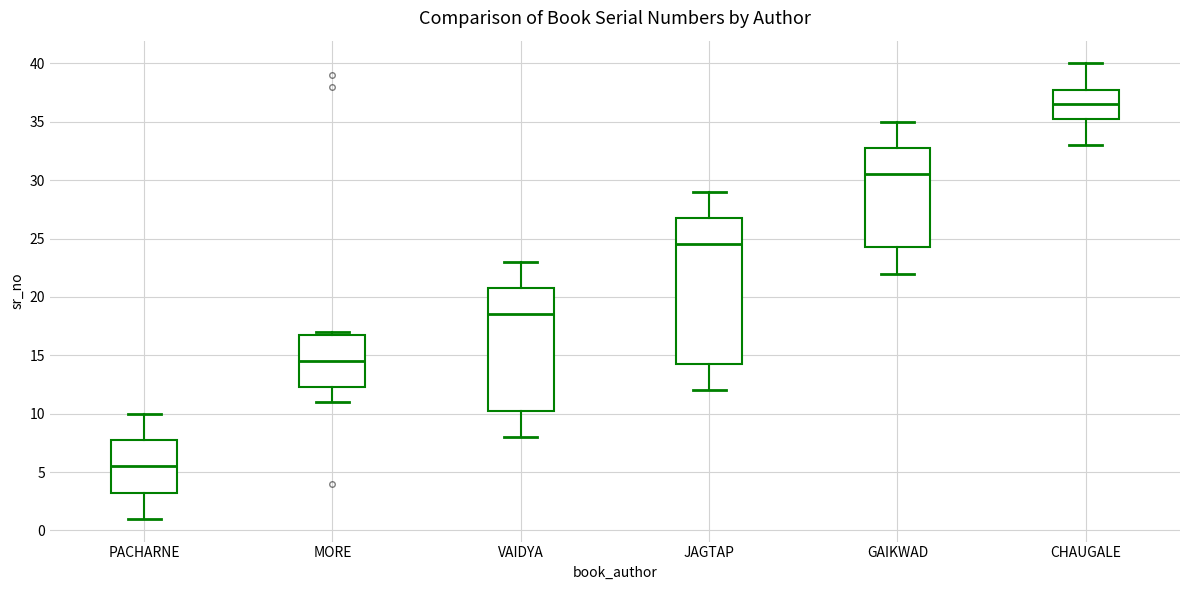

Reading left to right, transcribe this box plot: for each box, give where its median line is, the range the box spans, and where its two whiskers end, as read against the y-axis. The values are not printed on the chart, so give them approximately, as read against the axis.

PACHARNE: median 5.5, box 3.5 to 8.0, whiskers 1.0 to 10.0
MORE: median 14.5, box 12.5 to 17.0, whiskers 11.0 to 17.0 (just above the box's upper edge)
VAIDYA: median 18.5, box 10.5 to 21.0, whiskers 8.0 to 23.0
JAGTAP: median 24.5, box 14.5 to 27.0, whiskers 12.0 to 29.0
GAIKWAD: median 30.5, box 24.5 to 33.0, whiskers 22.0 to 35.0
CHAUGALE: median 36.5, box 35.5 to 38.0, whiskers 33.0 to 40.0